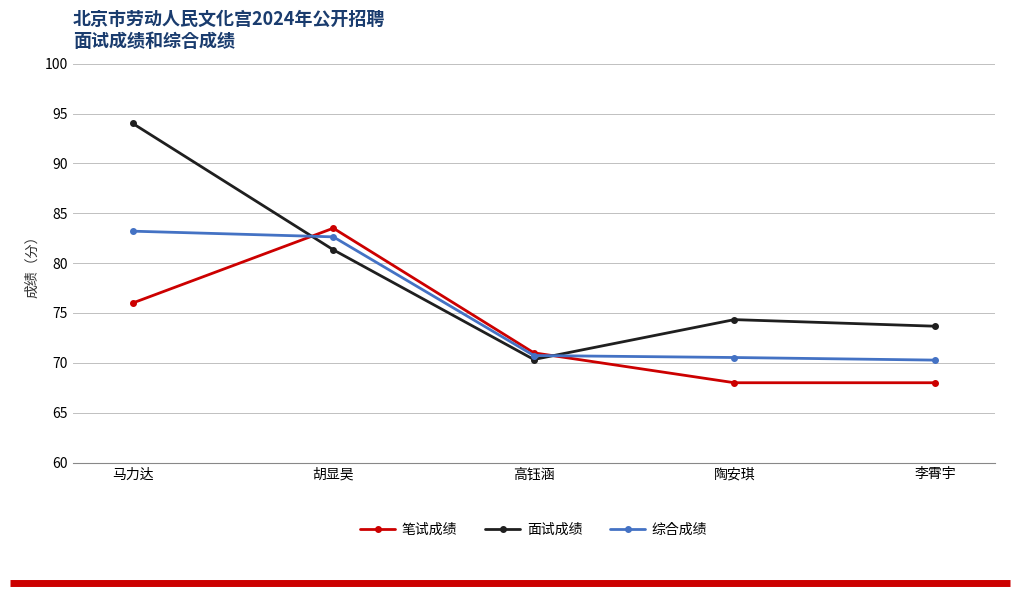

Which series has the widest spread of values?

面试成绩